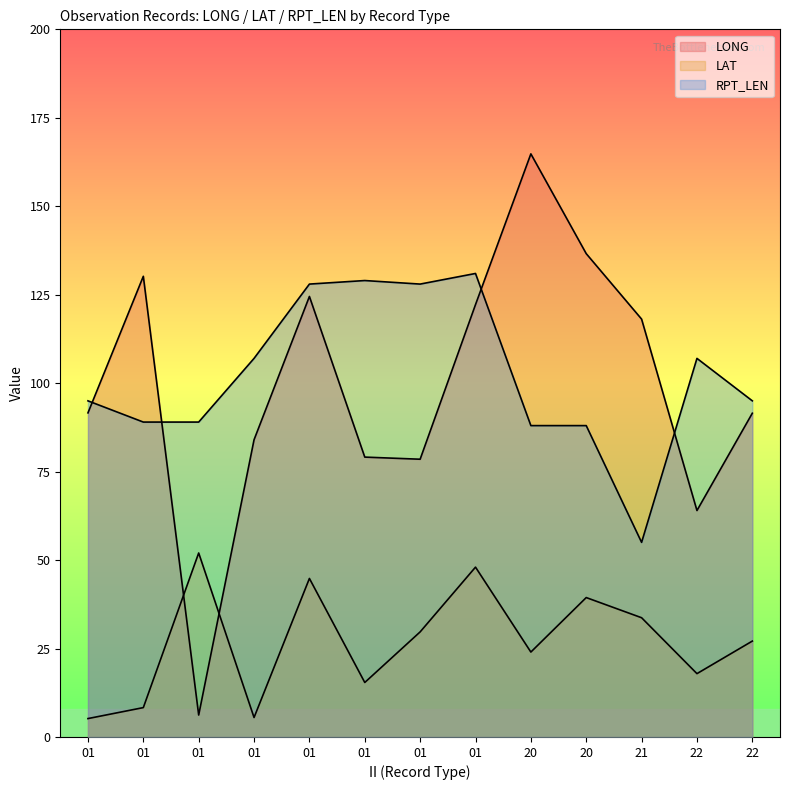

What is the difference between the maximum and minimum values in the LONG series?

158.6